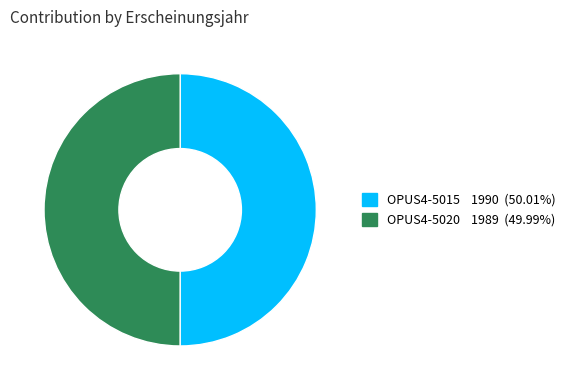

Approximately how many times larger is the value at OPUS4-5015 compared to OPUS4-5020?

1.0